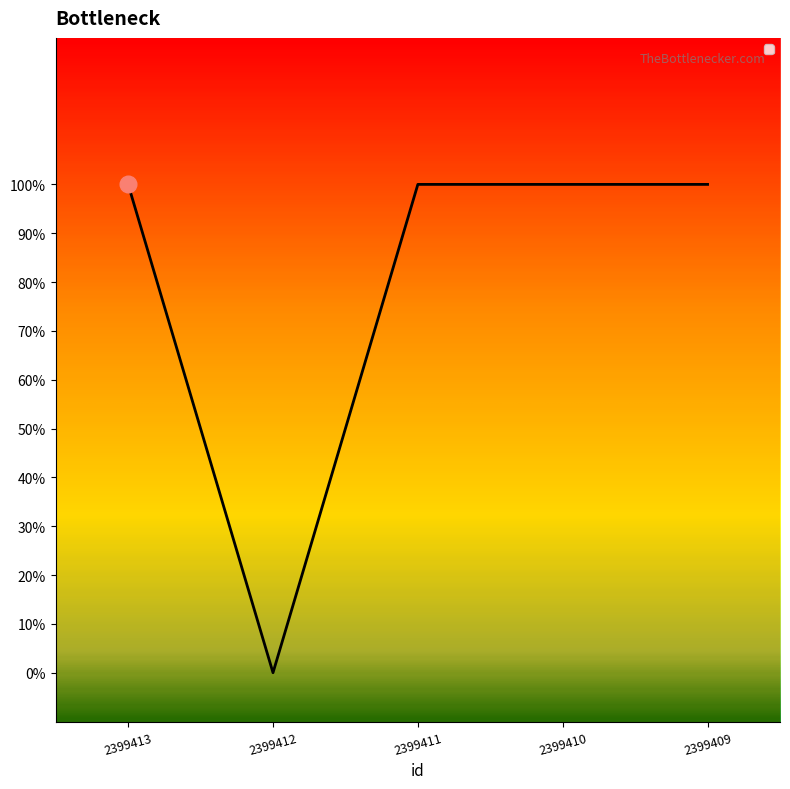

True or false: the data has more than 0 interior local peaks.

False